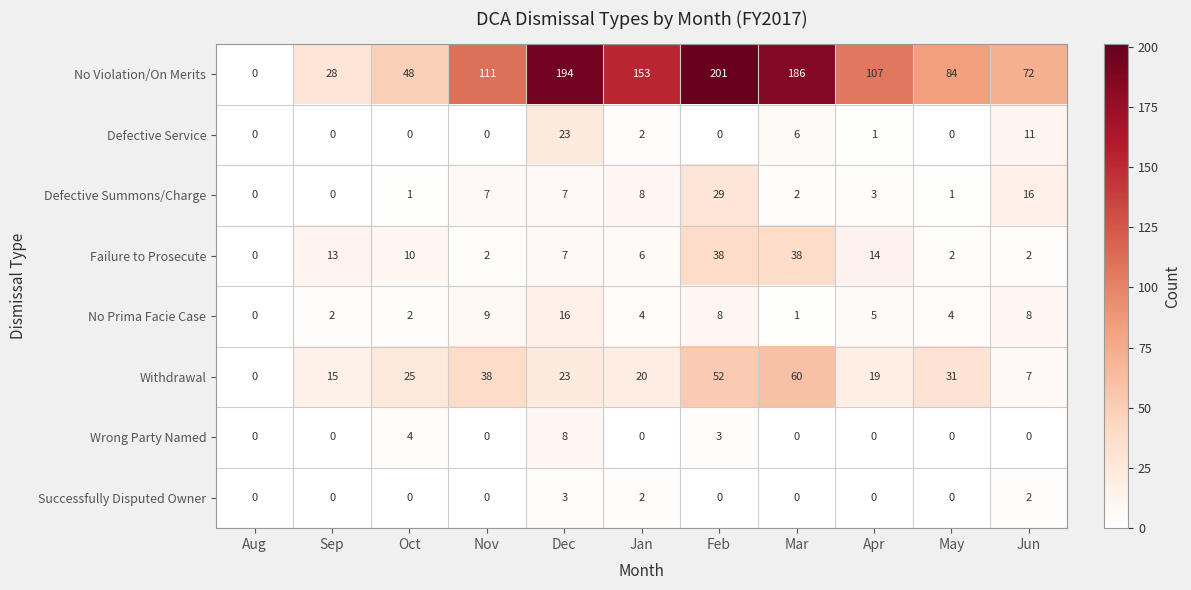

What is the sum of the Defective Summons/Charge values at Dec and Oct?

8